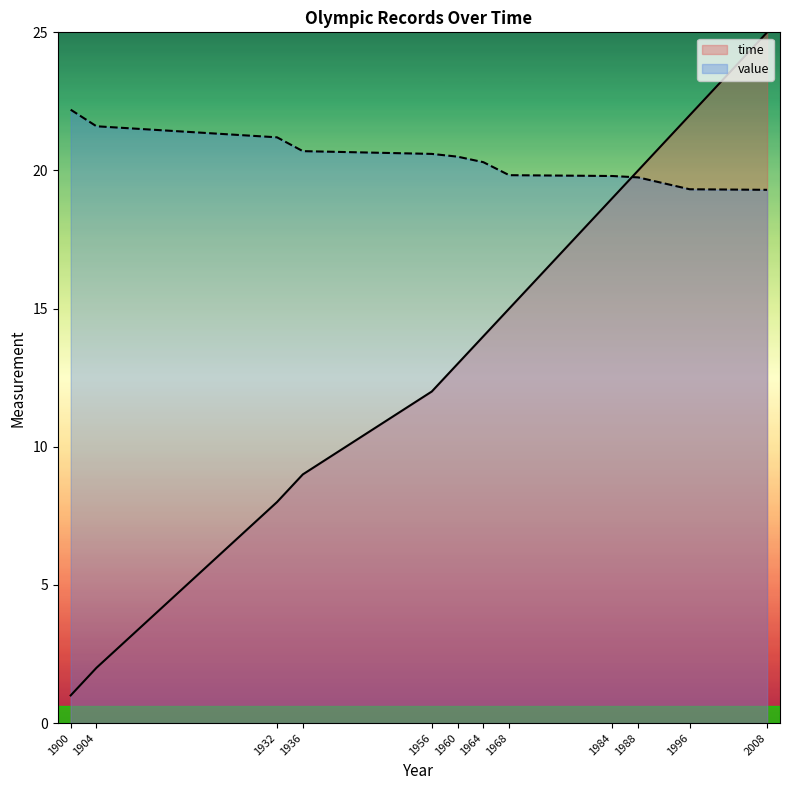

How many values in the value series are below 20?

5